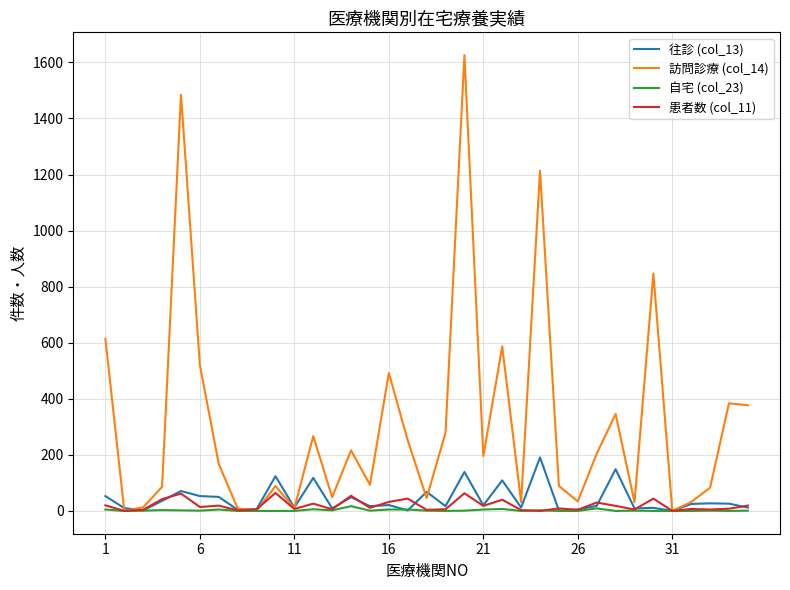

Does the chart display data point markers on the line(s)?

No